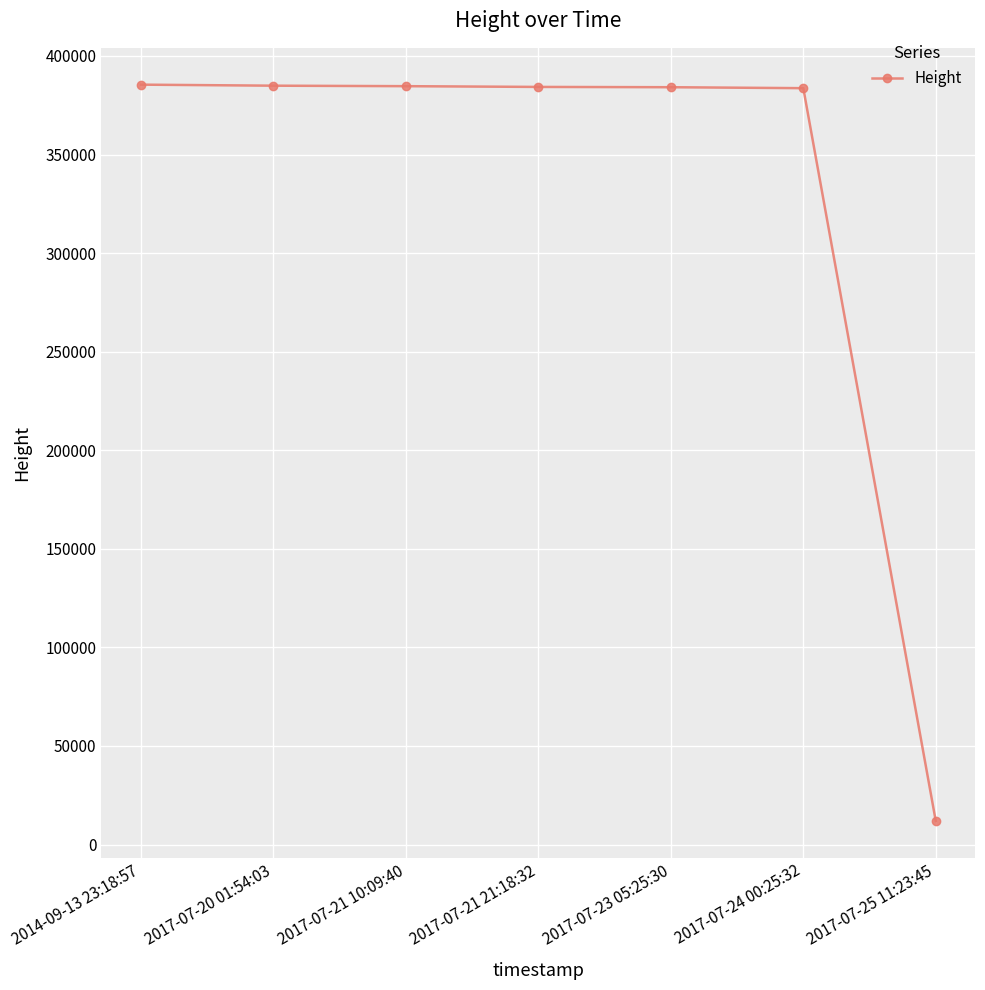

What is the difference between the maximum and minimum values?

373488